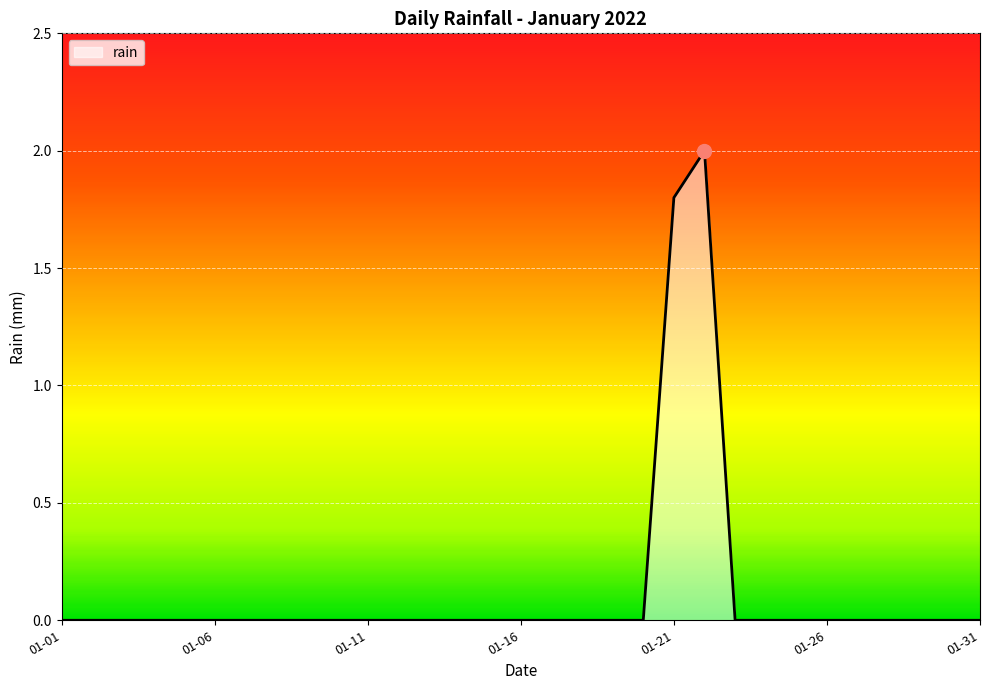

What is the maximum value shown in the chart?

2.0